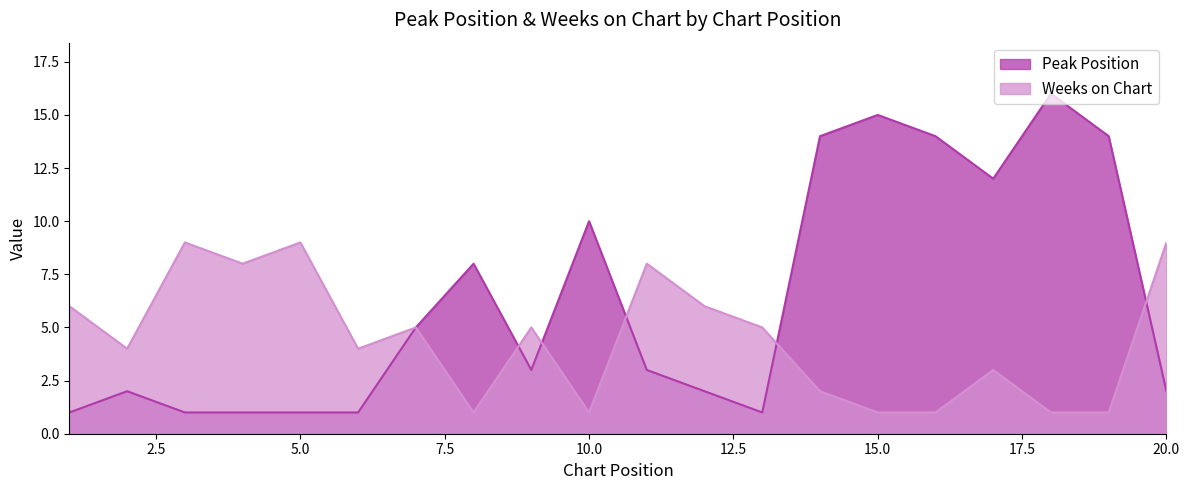

At which category is the sum across all series the highest?

18